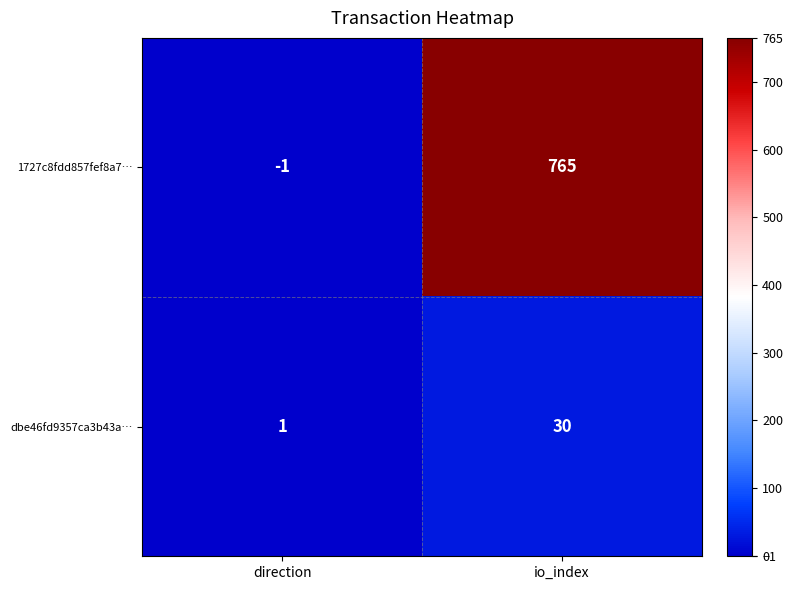

What is the spread (max minus min) of values at io_index?

735